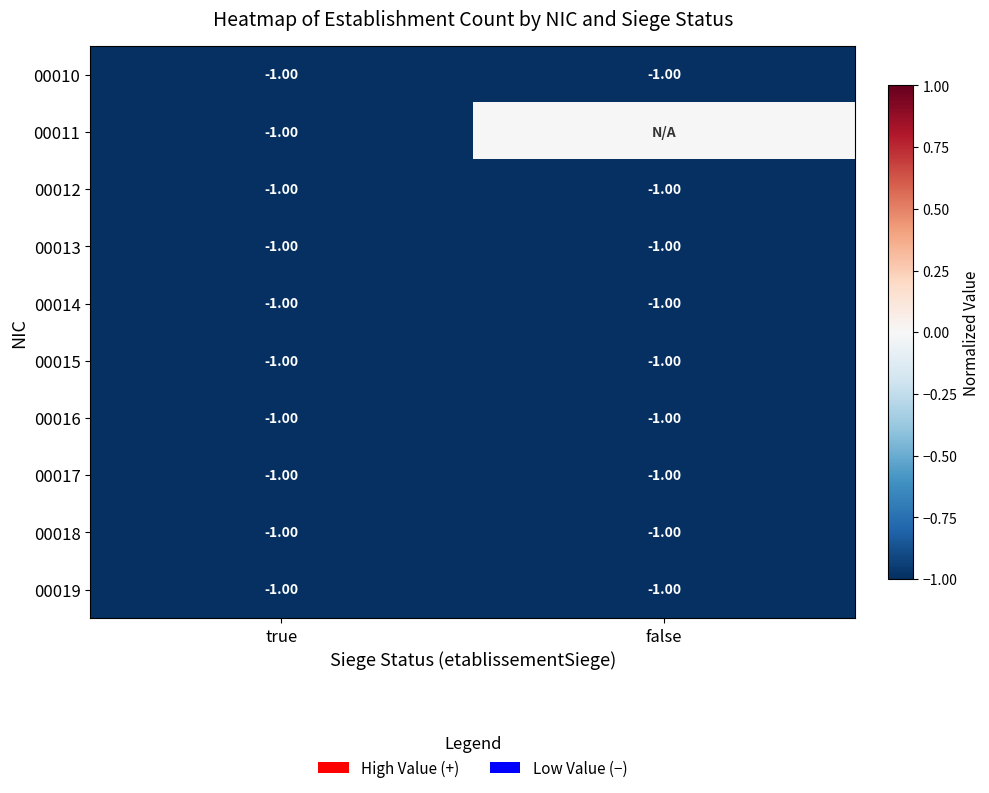

Where is 00014 nearest to the value -1?

true